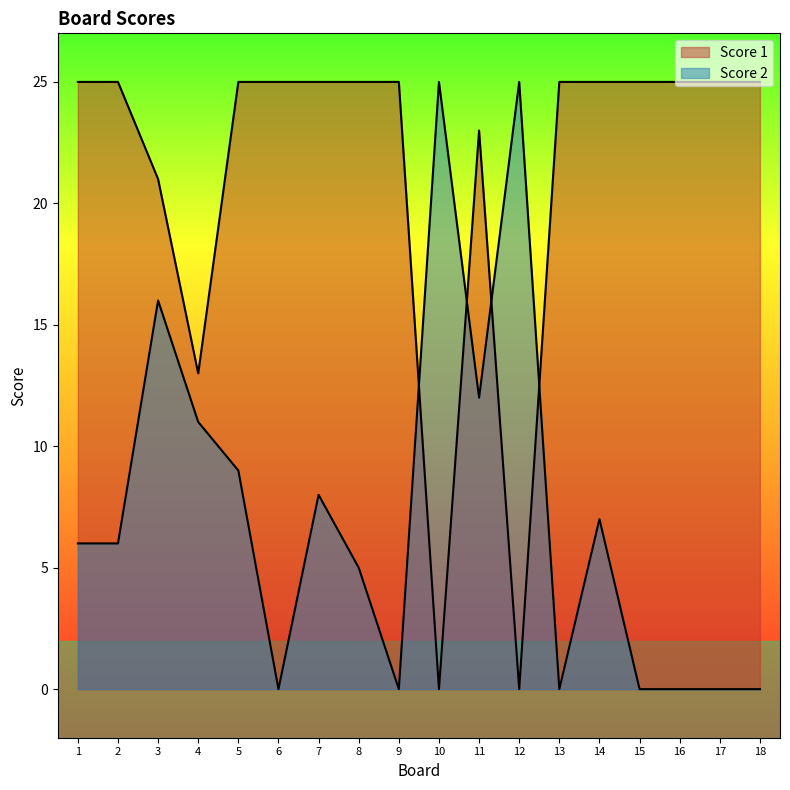

The Score 1 series shows 23 at 11. True or false?

True